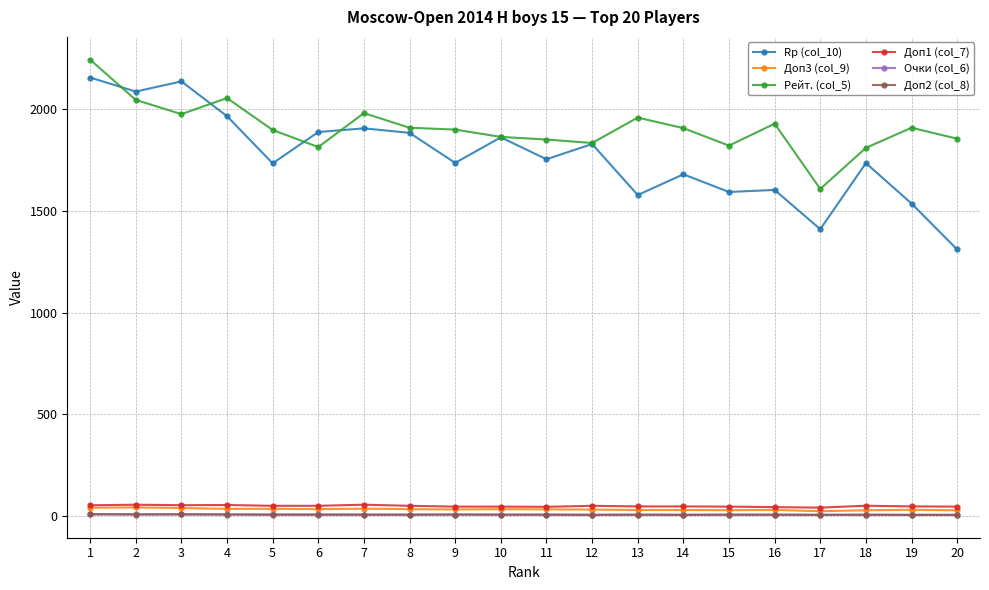

What is the greatest value displayed?

2244.0